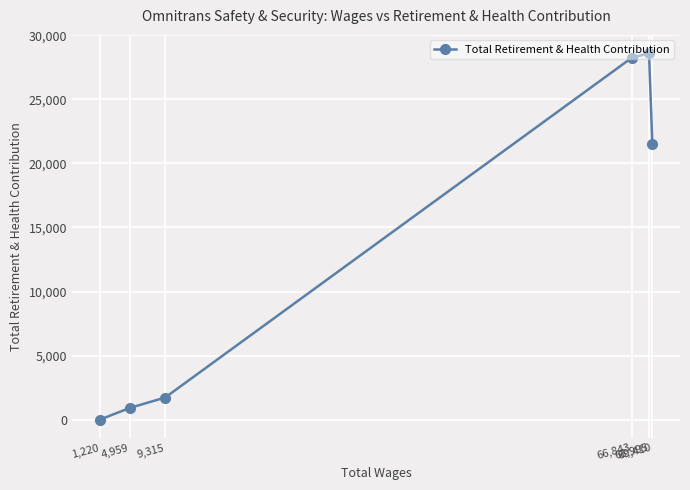

Rank the categories by value from lowest to highest.

1,220, 4,959, 9,315, 69,410, 66,843, 68,995